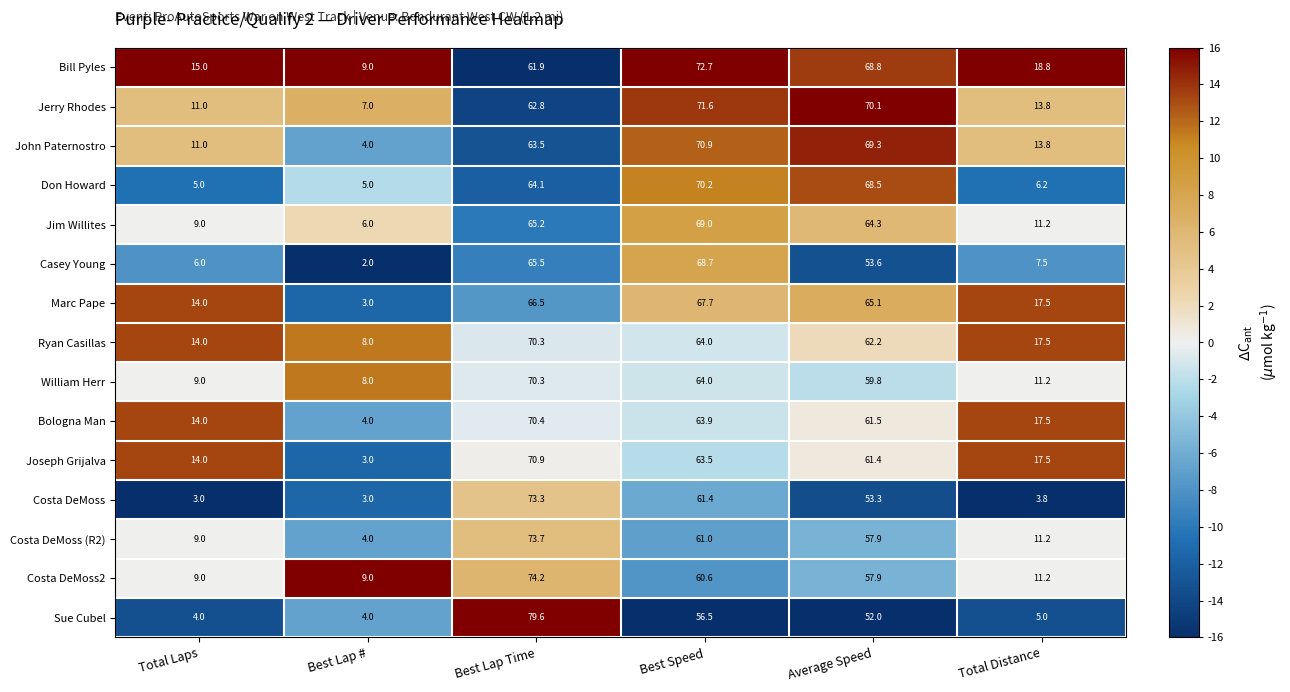

Where is John Paternostro nearest to the value 37?

Total Distance